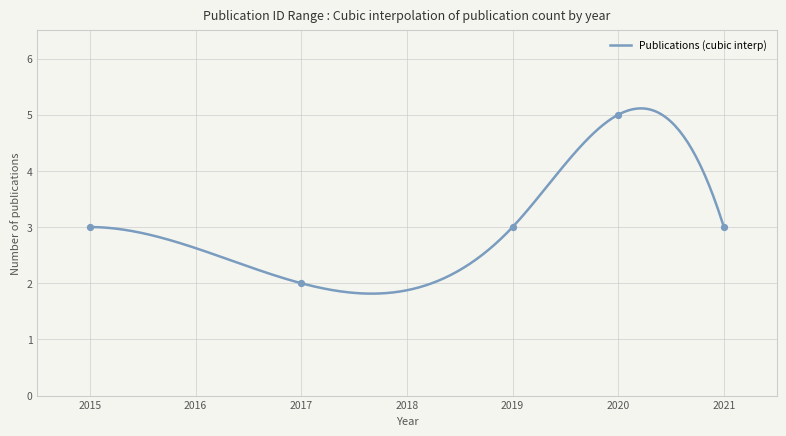

Between 2 and 7, which is larger?

7